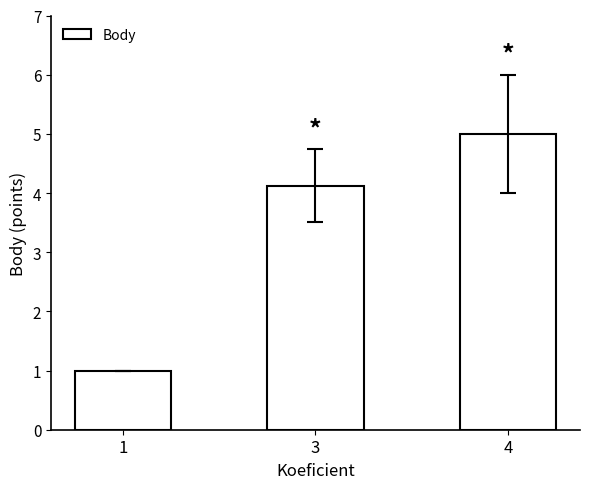

What is the ratio of the value at 3 to the value at 4?

0.8